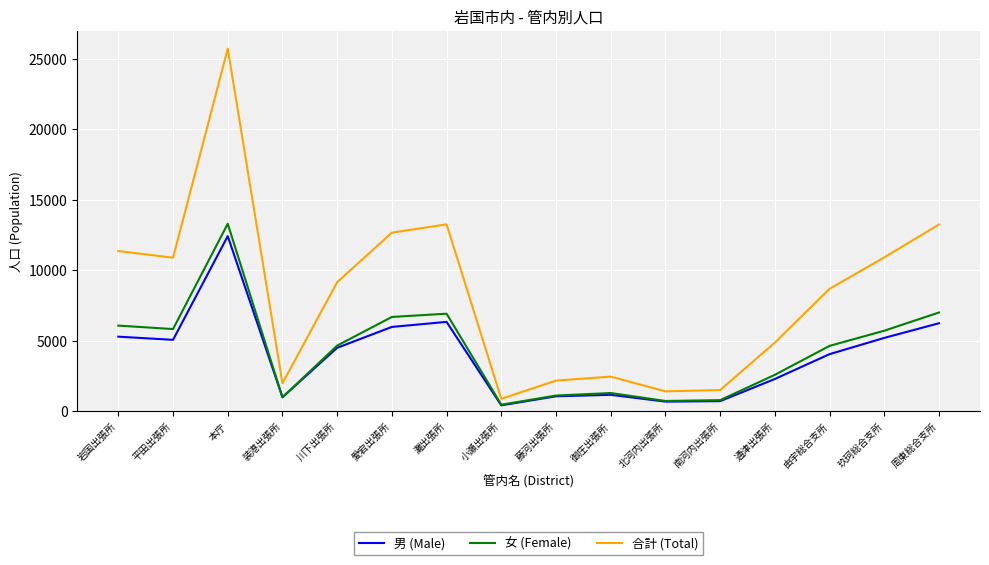

At which category is the sum across all series the highest?

本庁